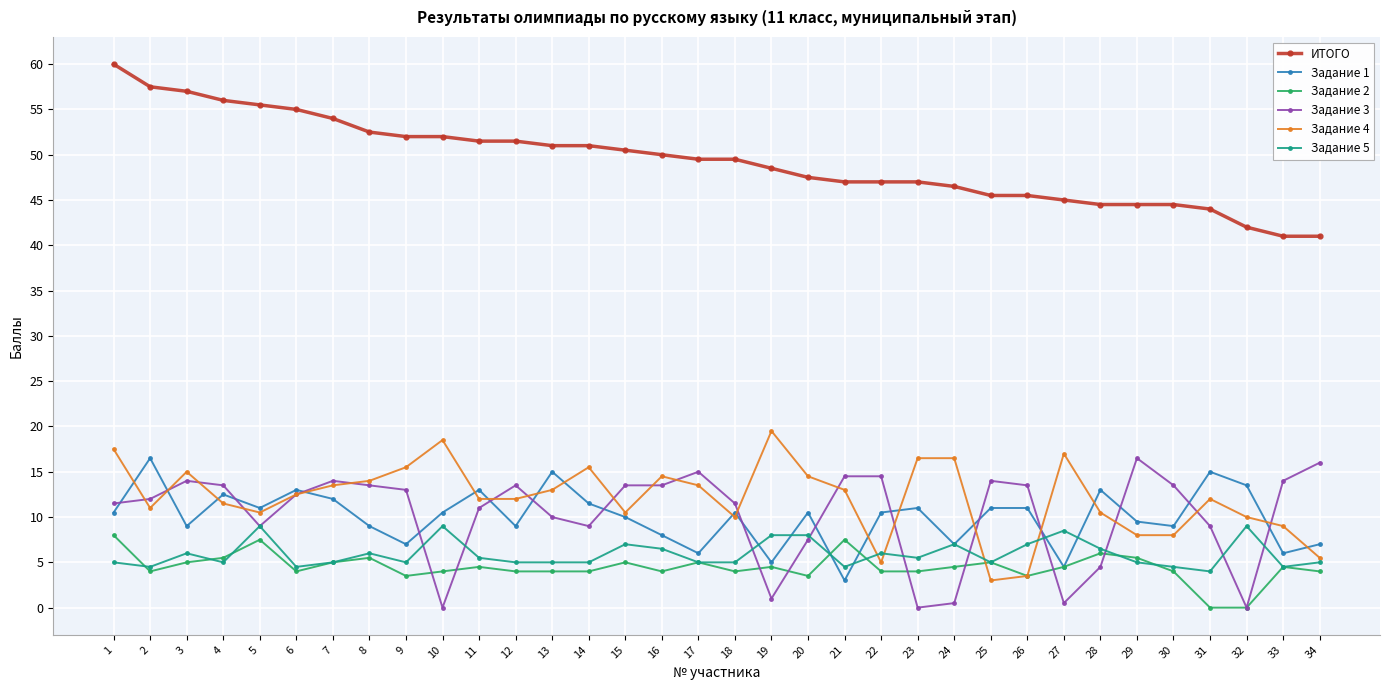

Is it true that ИТОГО equals 51.5 at 12?

True